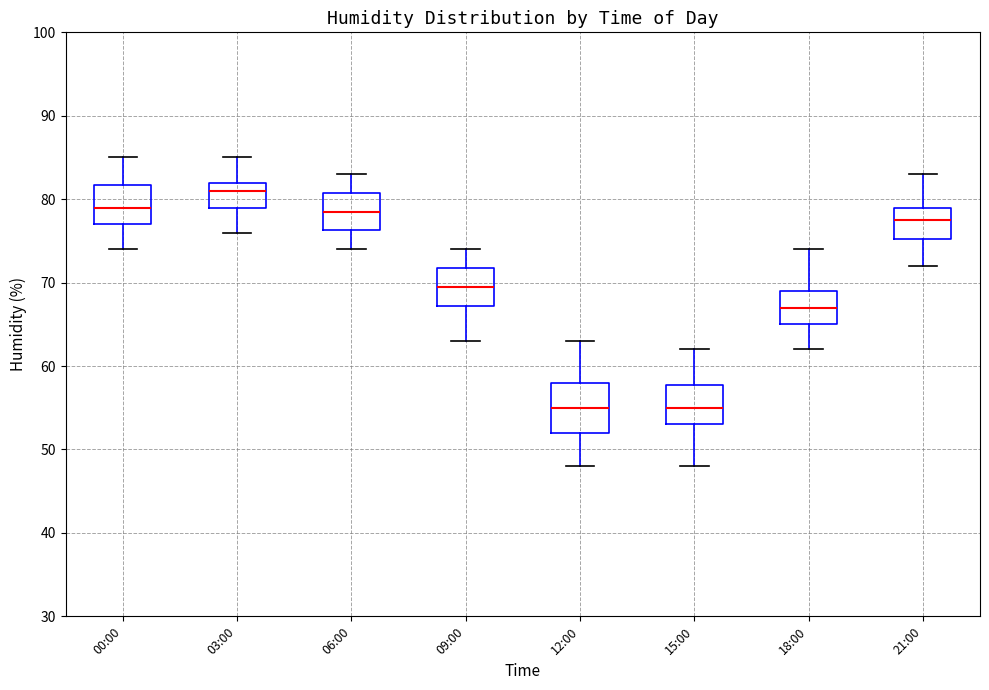

Reading left to right, transcribe this box plot: for each box, give where its median line is, the range the box spans, and where its two whiskers end, as read against the y-axis. The values are not printed on the chart, so give them approximately, as read against the axis.

00:00: median 79, box 77 to 82, whiskers 74 to 85
03:00: median 81, box 79 to 82, whiskers 76 to 85
06:00: median 79, box 76 to 81, whiskers 74 to 83
09:00: median 70, box 67 to 72, whiskers 63 to 74
12:00: median 55, box 52 to 58, whiskers 48 to 63
15:00: median 55, box 53 to 58, whiskers 48 to 62
18:00: median 67, box 65 to 69, whiskers 62 to 74
21:00: median 78, box 75 to 79, whiskers 72 to 83